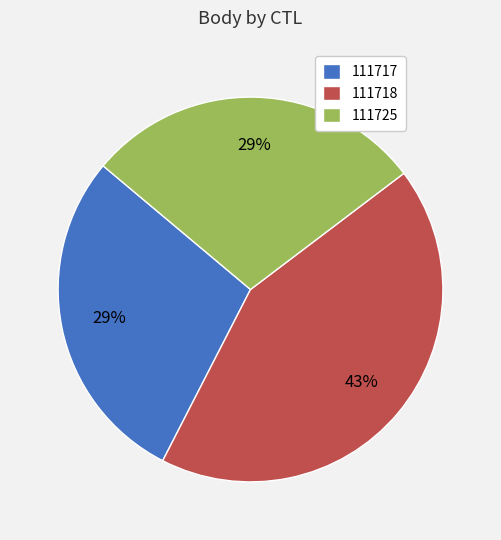

Do 111725 and 111717 together represent more than half of the pie?

Yes